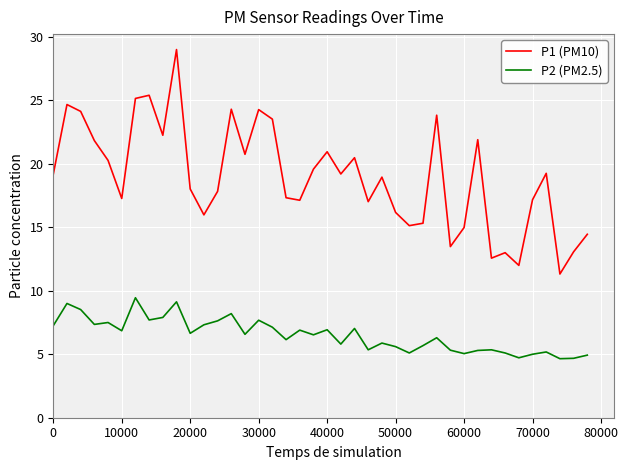

What is the difference between the maximum and minimum values in the P1 (PM10) series?

17.7